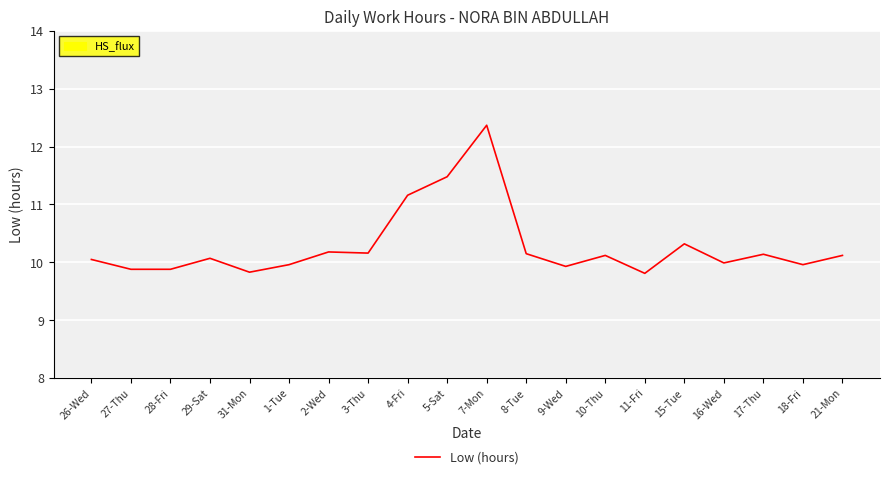

Is it true that the value at 4-Fri is 15.7?

False